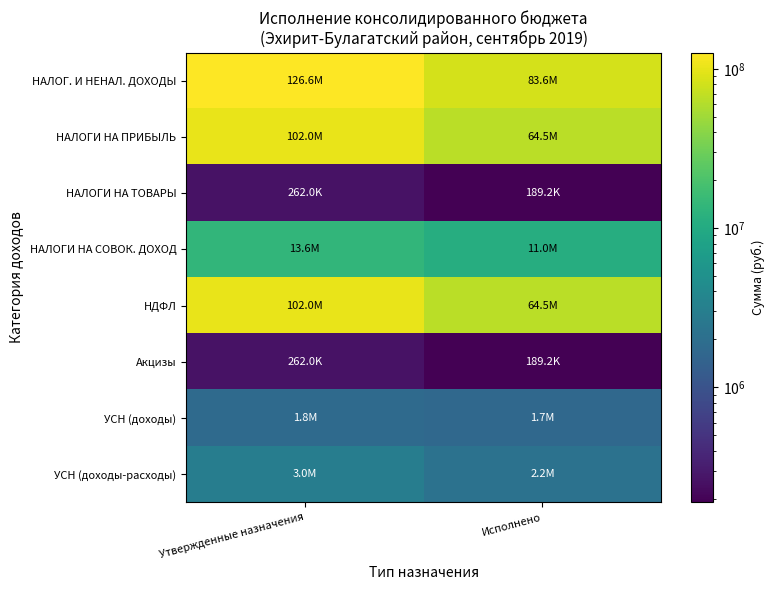

How many series are shown in this chart?

8